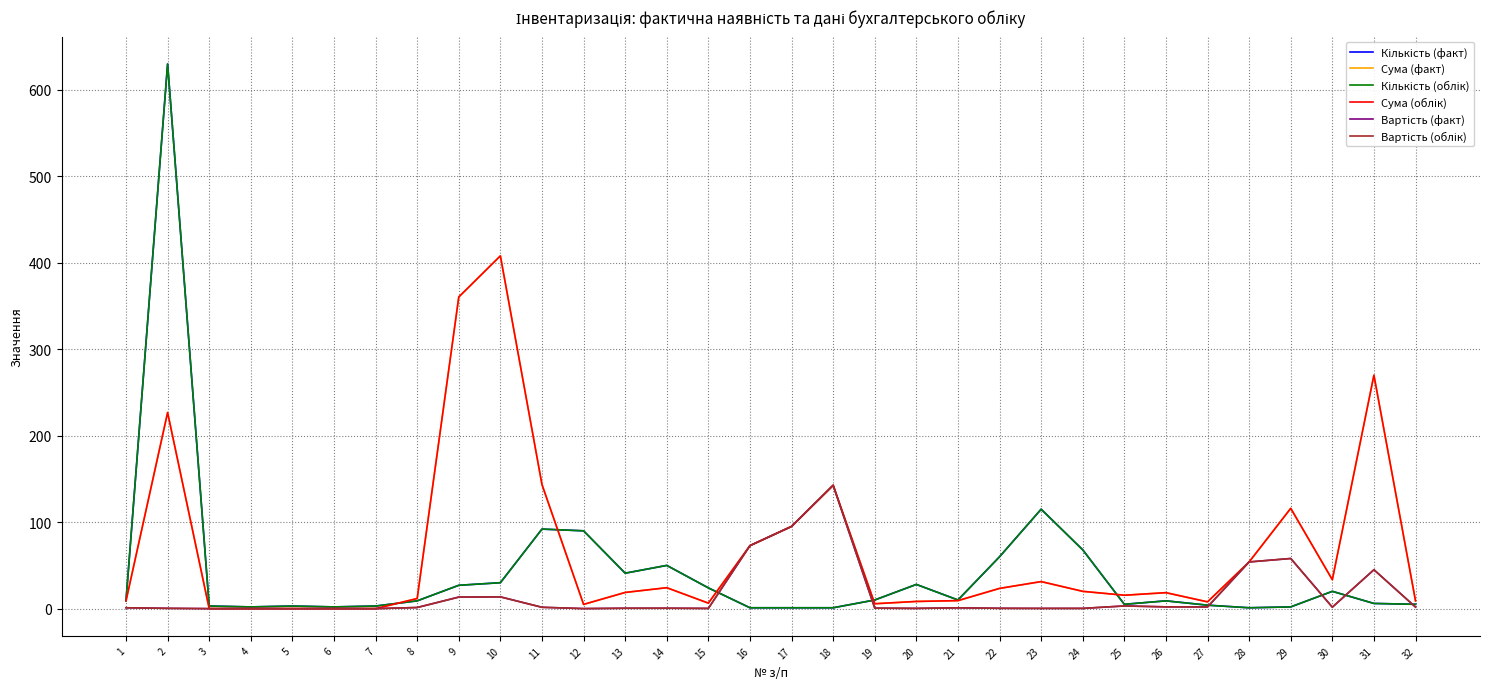

What is the total value across all series at 4?

4.0